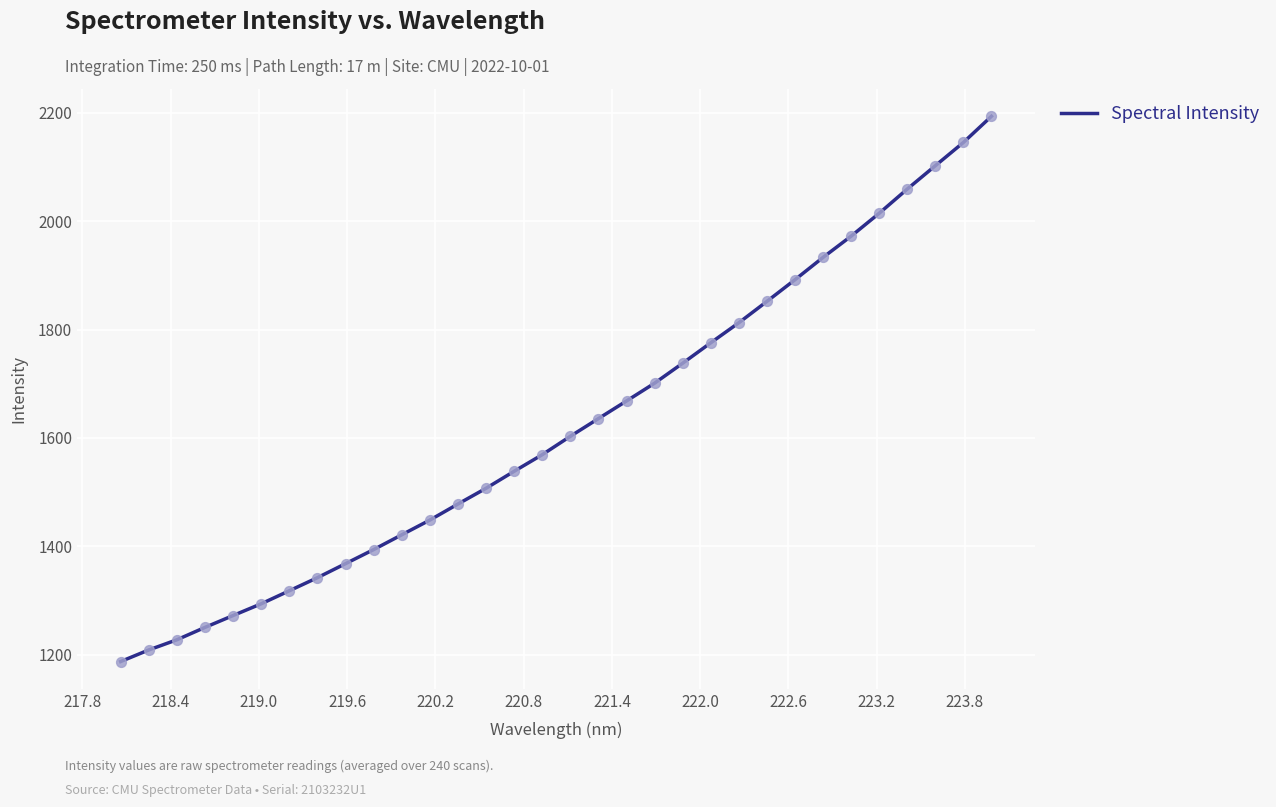

What is the greatest value displayed?

2193.3